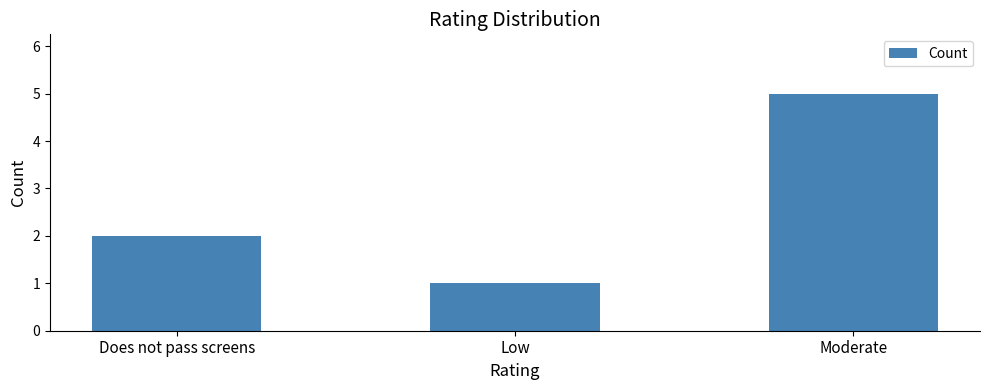

What is the difference between the maximum and minimum values?

4